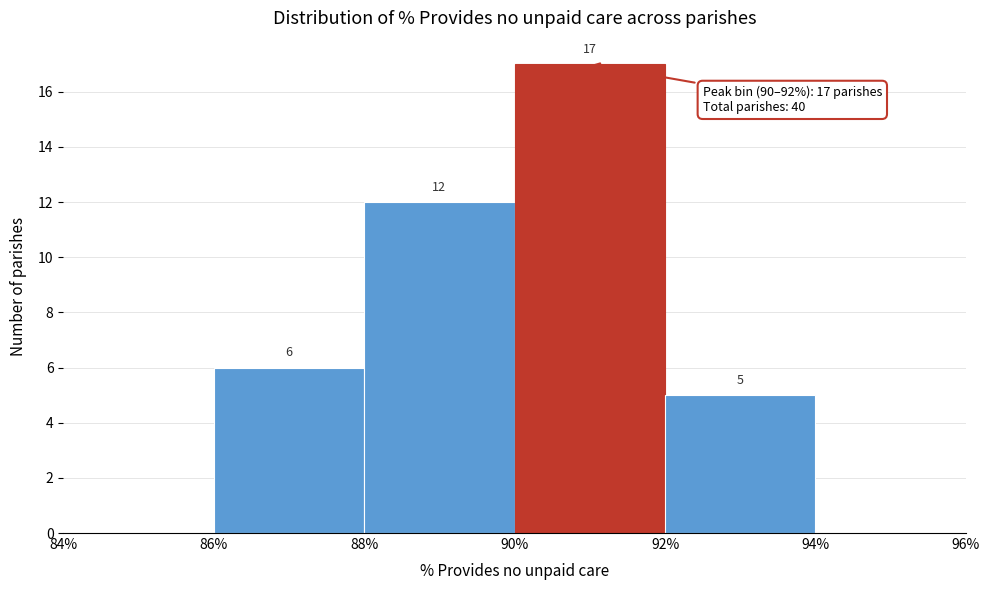

Over which range of the x-axis is the bar tallest?

90% to 92%